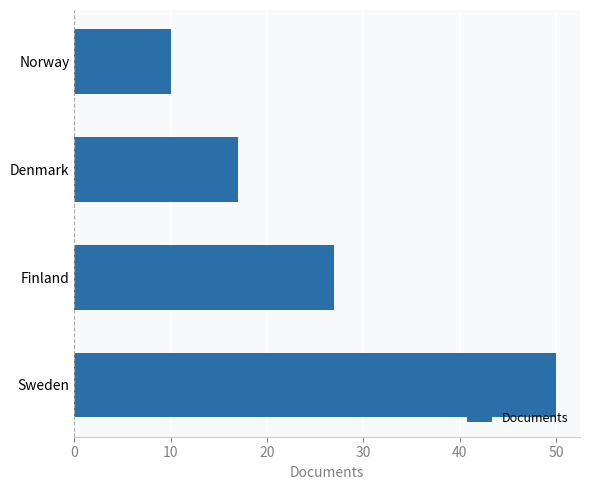

List the labels in order of value, smallest first.

Norway, Denmark, Finland, Sweden